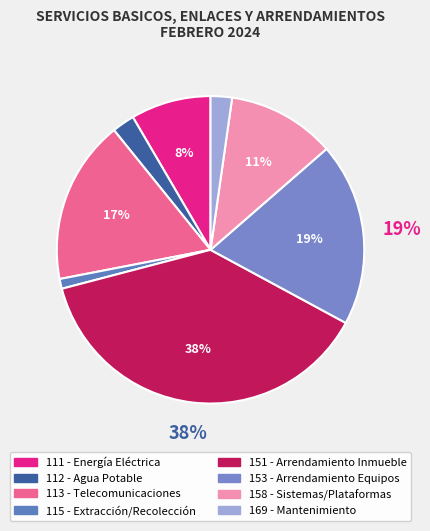

Count the number of slices in the pie.

8